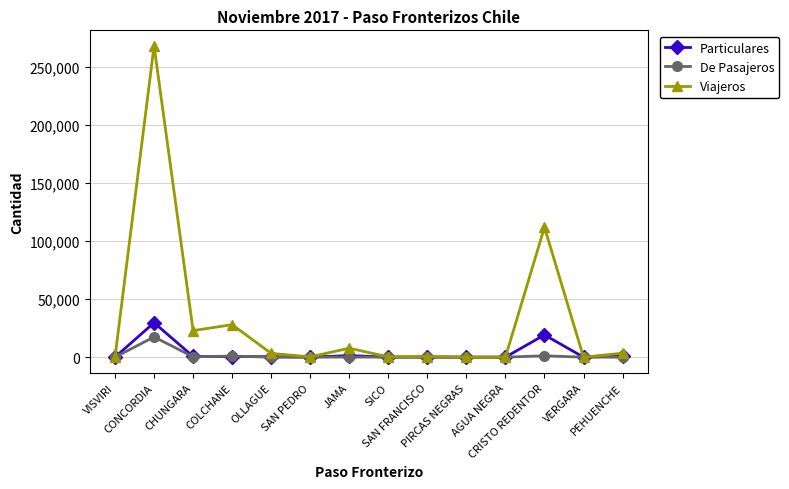

What position from the left is VISVIRI?

1